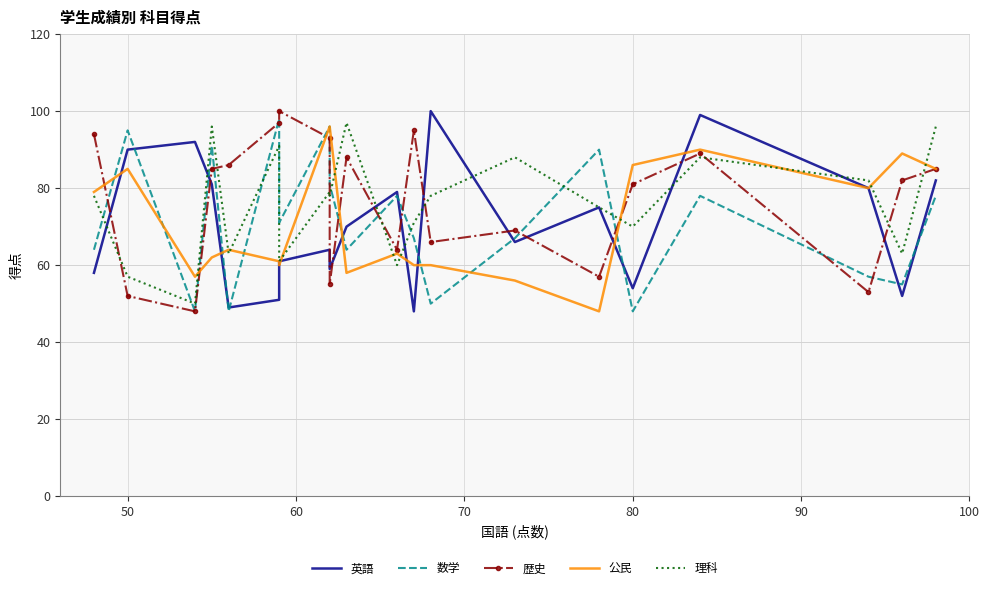

How many data points in 理科 are above 78?

8